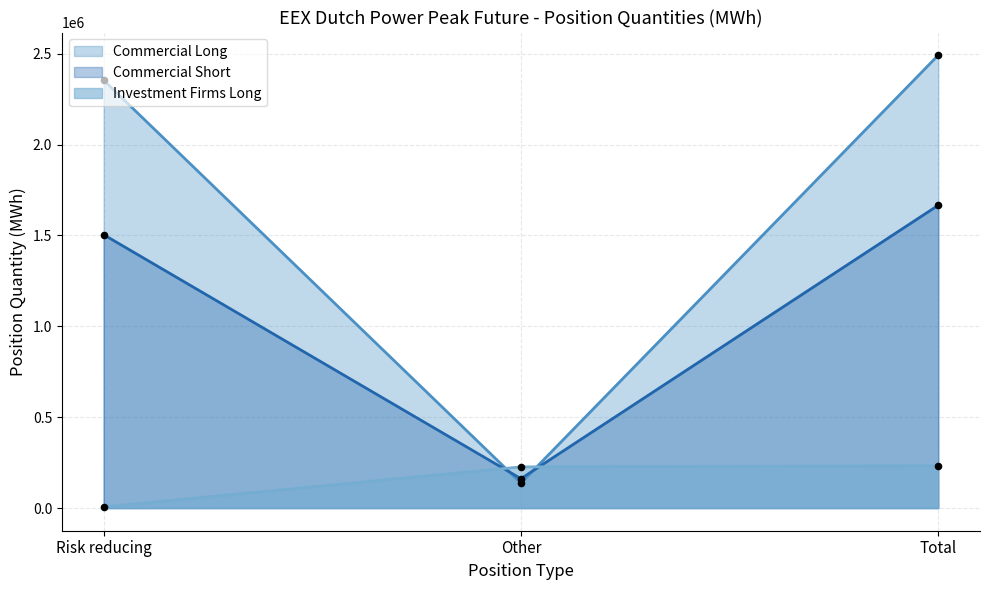

At which category is the sum across all series the highest?

Total